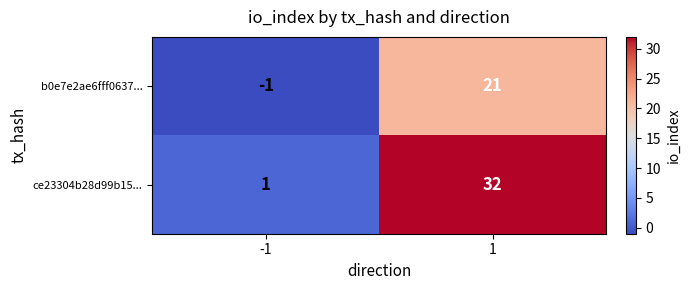

True or false: b0e7e2ae6fff0637... has a value of 5 at 1.

False